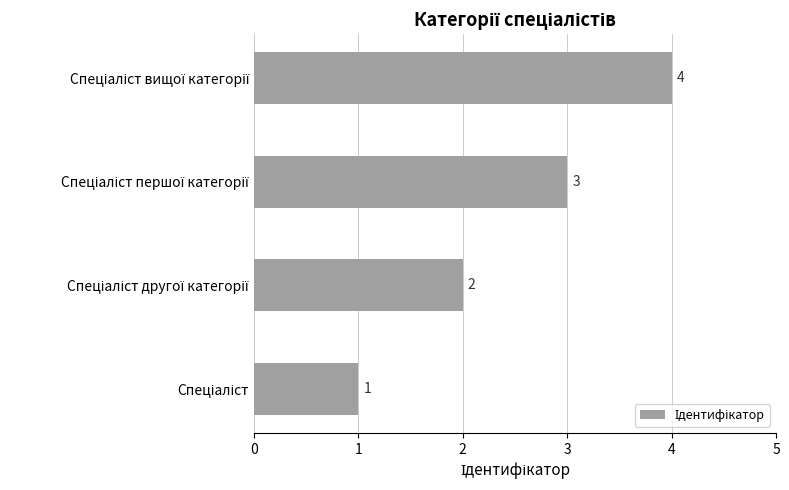

What is the maximum value shown in the chart?

4